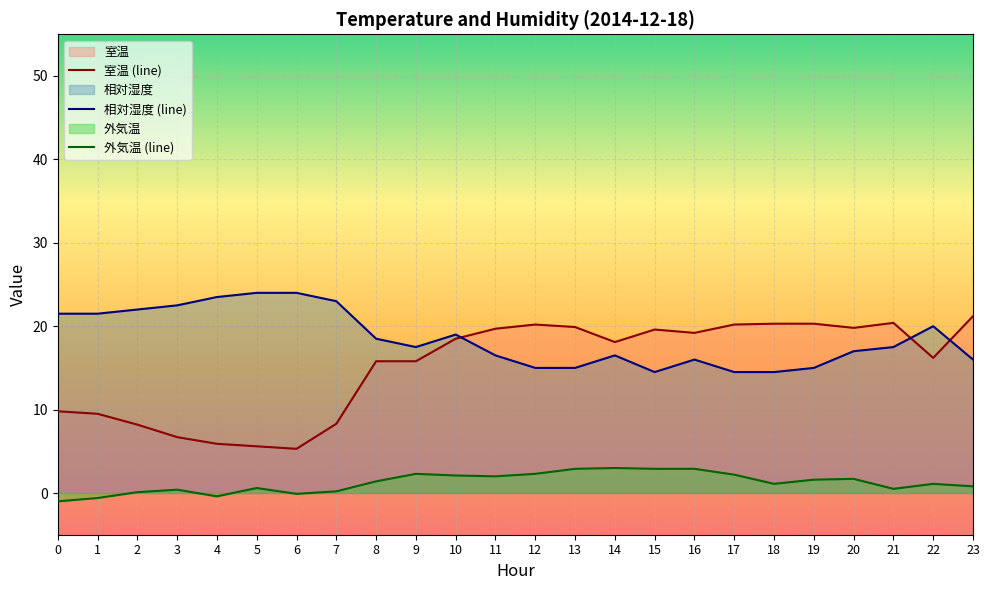

What is the highest value of the 外気温 (line) series?

3.0